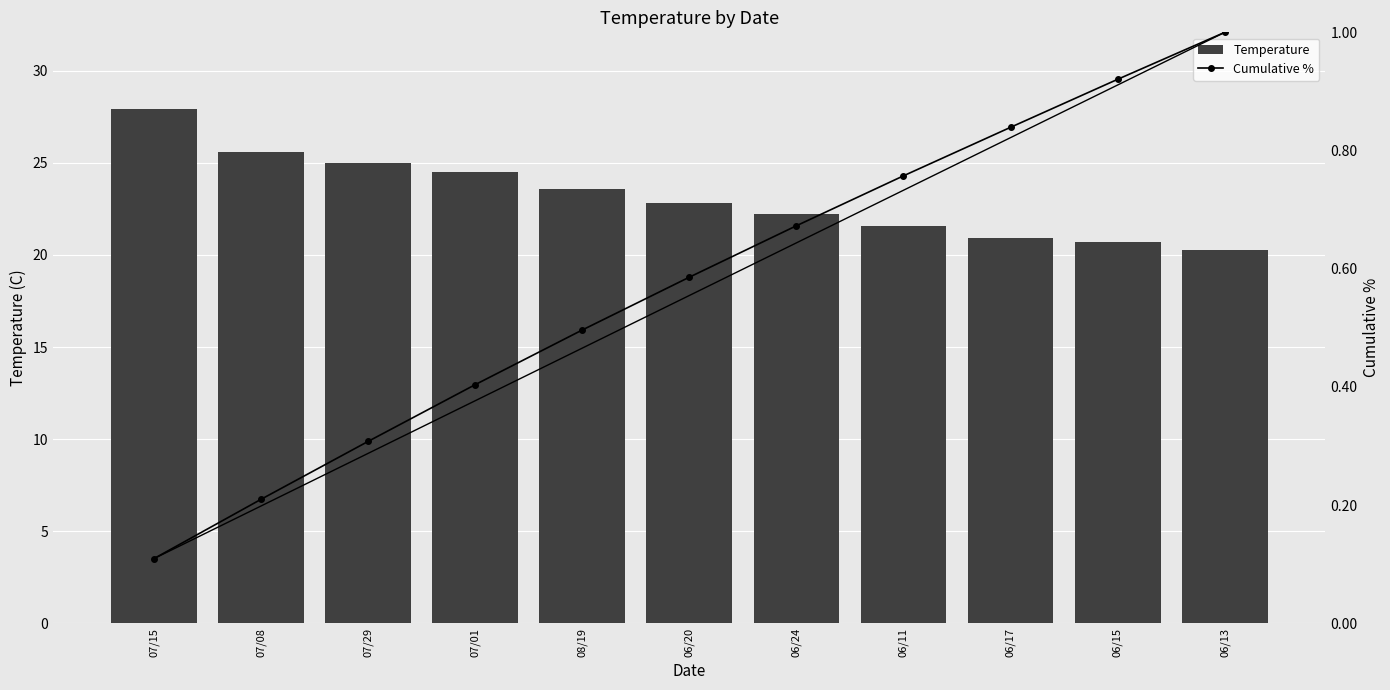

How many data points in Temperature are above 22?

7